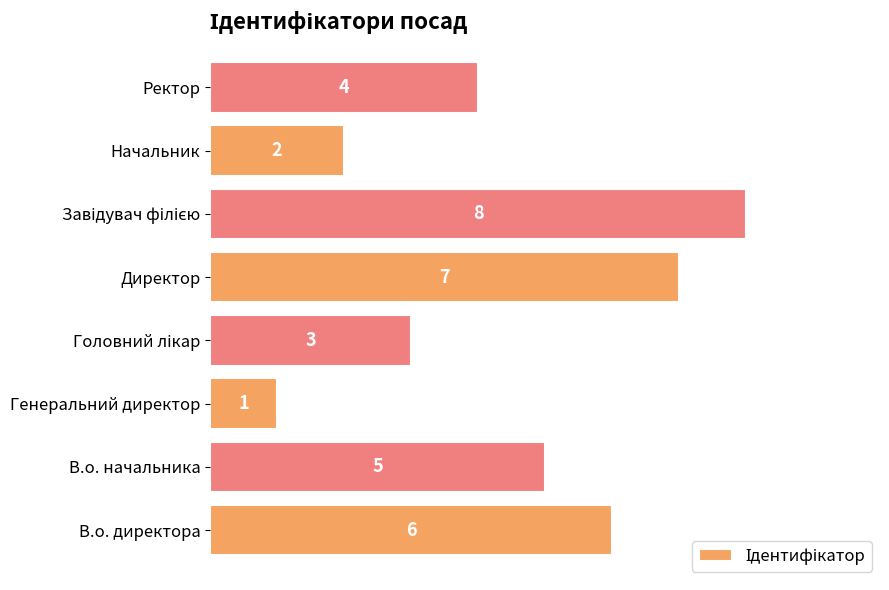

How many categories are shown in the chart?

8